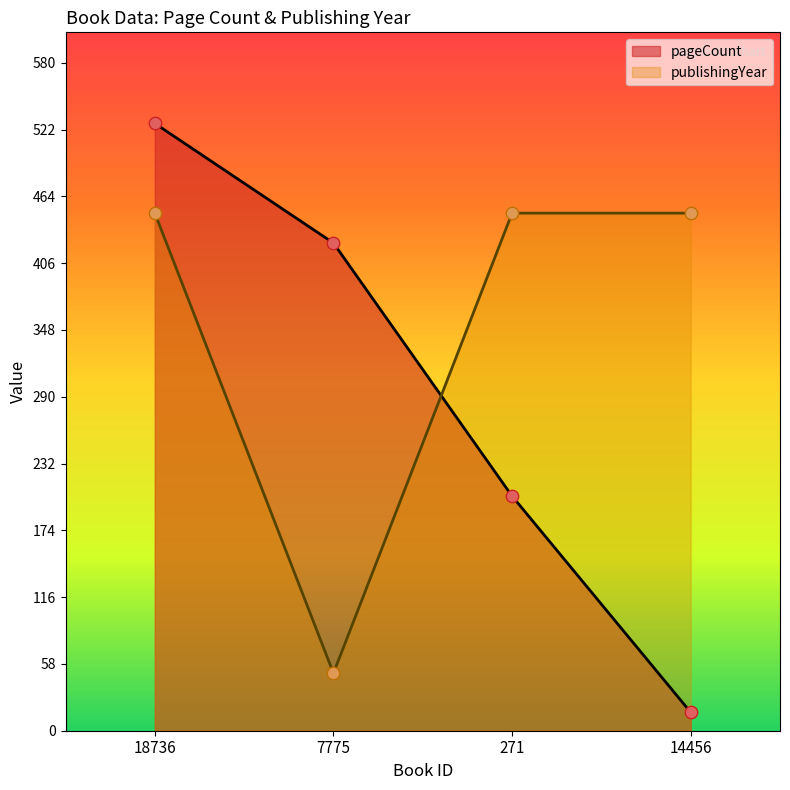

Which series has the largest total across all categories?

publishingYear